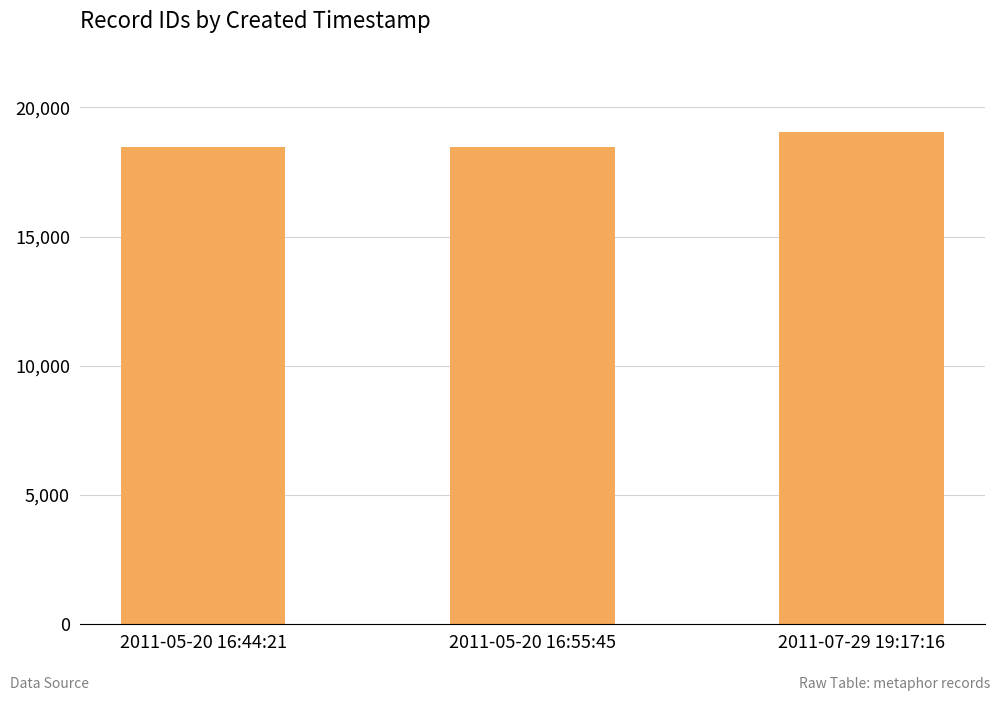

How many distinct data groups are displayed?

1